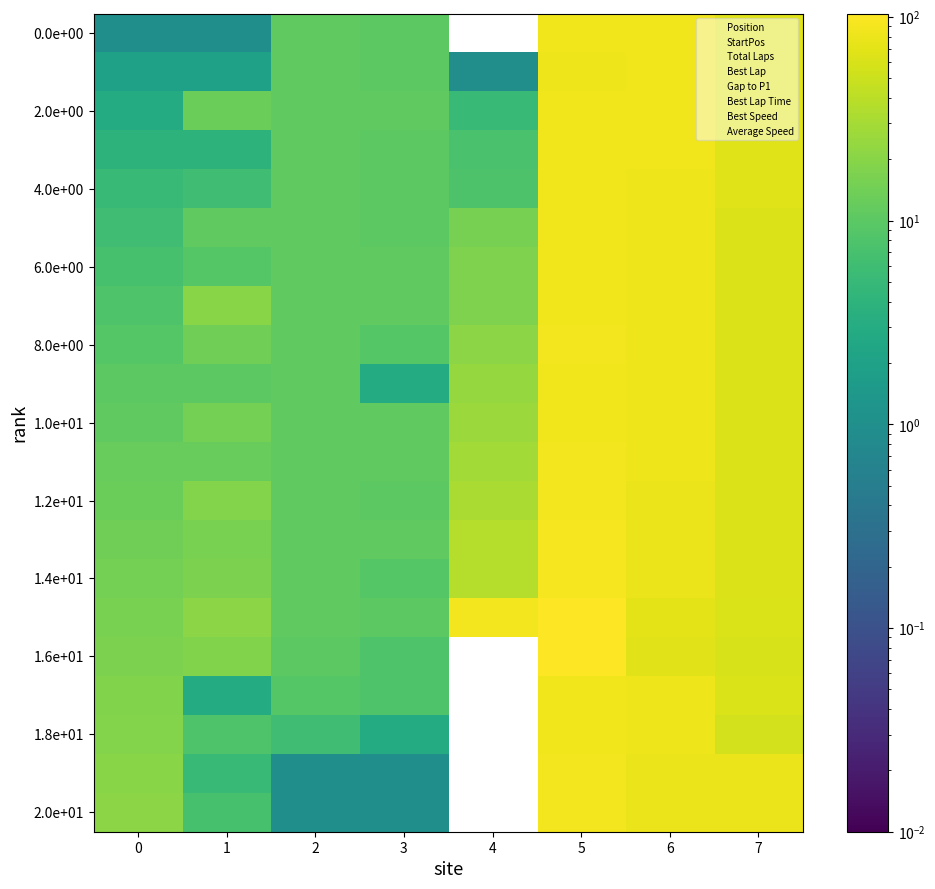

What is the total value across all series at 7?

1368.4